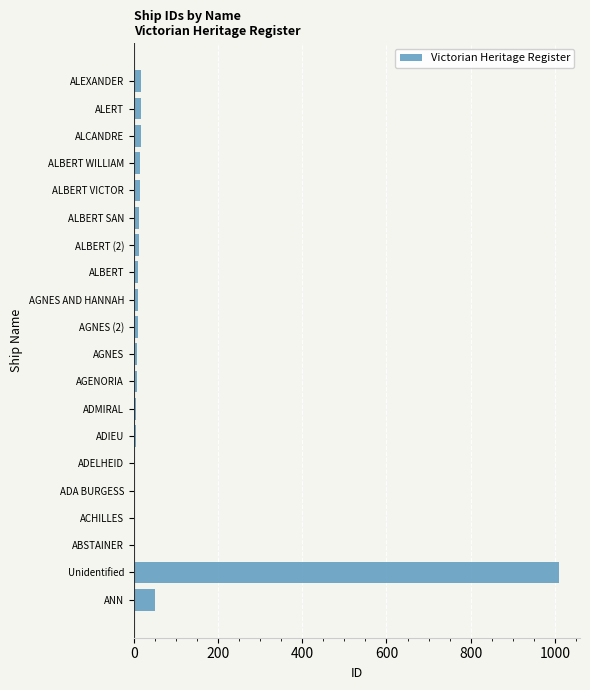

What is the sum of all values?

1231